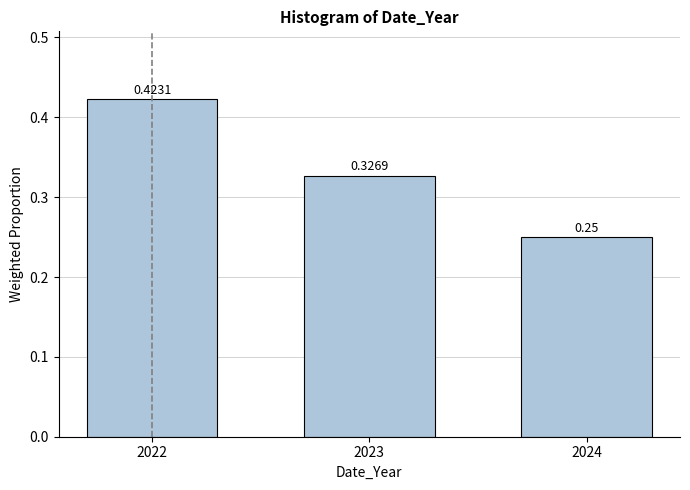

List the labels in order of value, smallest first.

2024, 2023, 2022